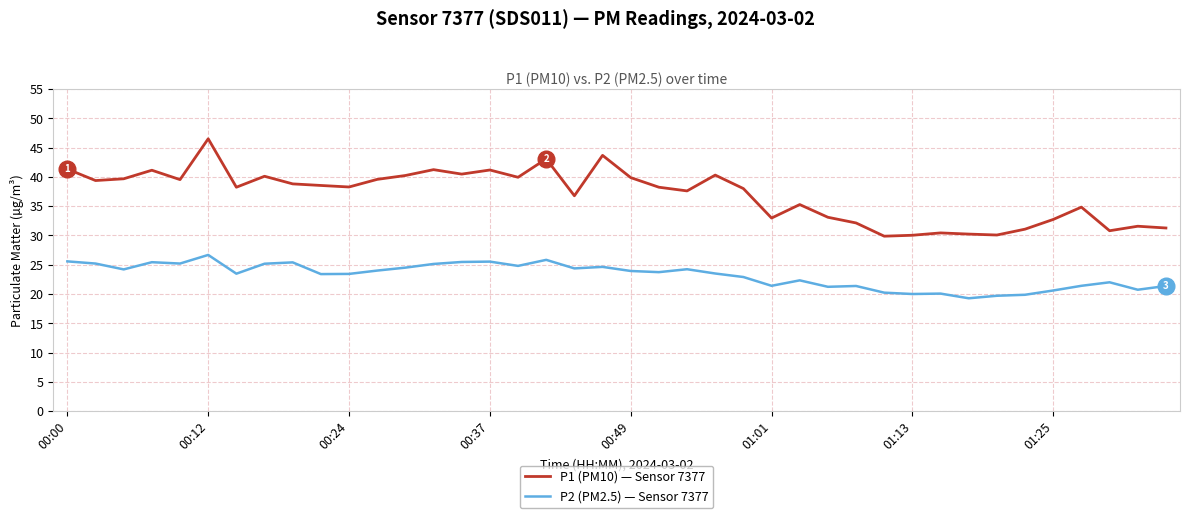

Rank the series by their average value, from lowest to highest.

P2 (PM2.5) — Sensor 7377, P1 (PM10) — Sensor 7377